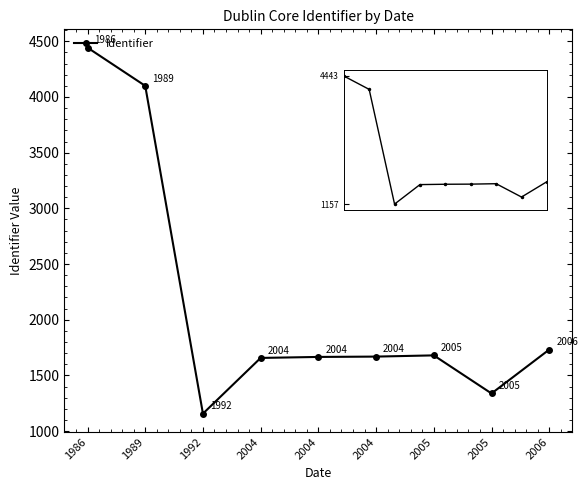

What value does the data have at 2005?

1680